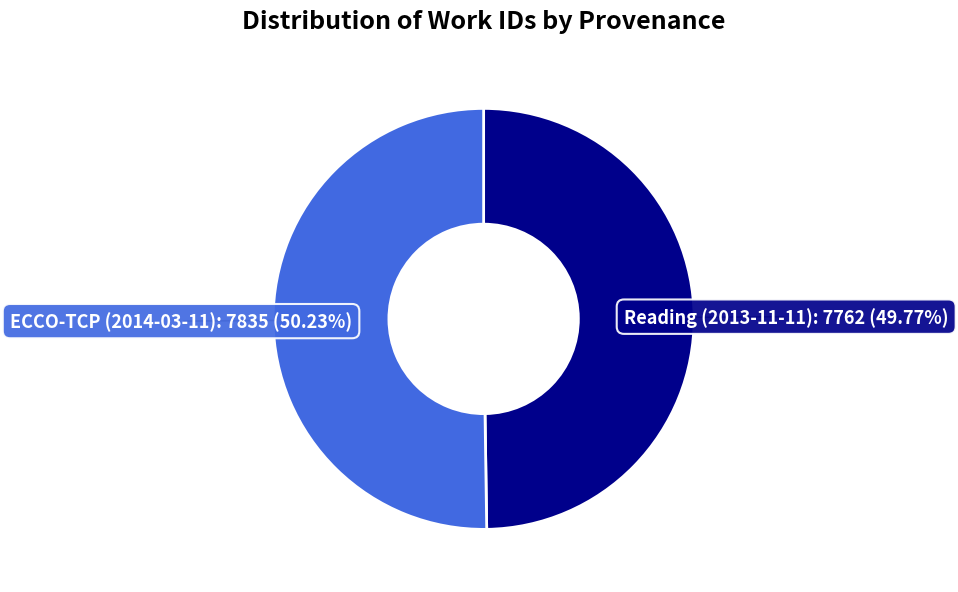

Is there a majority slice in this chart?

Yes